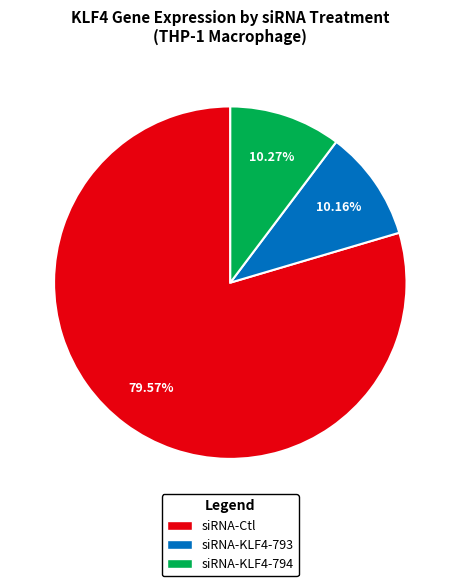

Does any single category account for the majority?

Yes